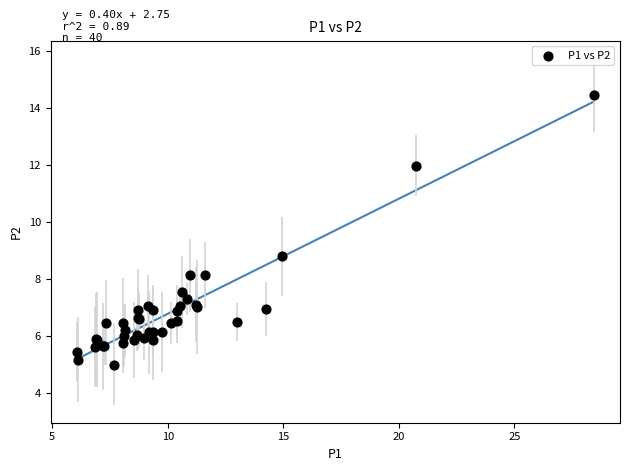

What Y value in the scatter plot is closest to 9?

8.8